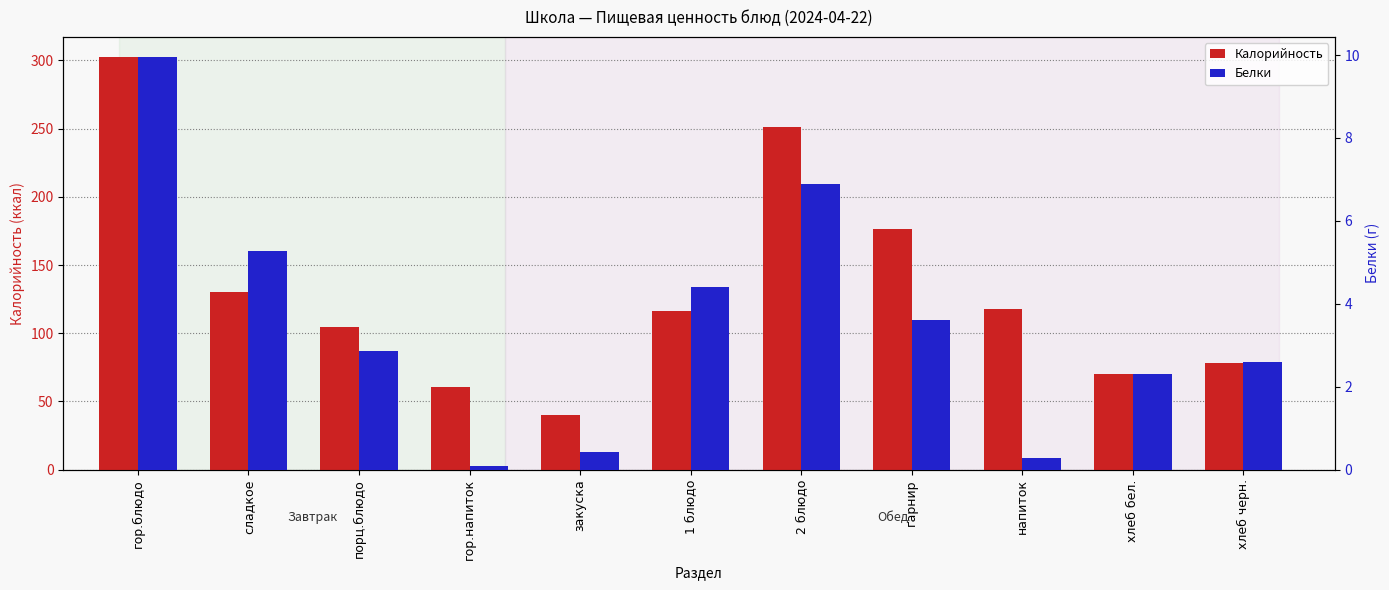

How many values in the Калорийность series are below 116?

5